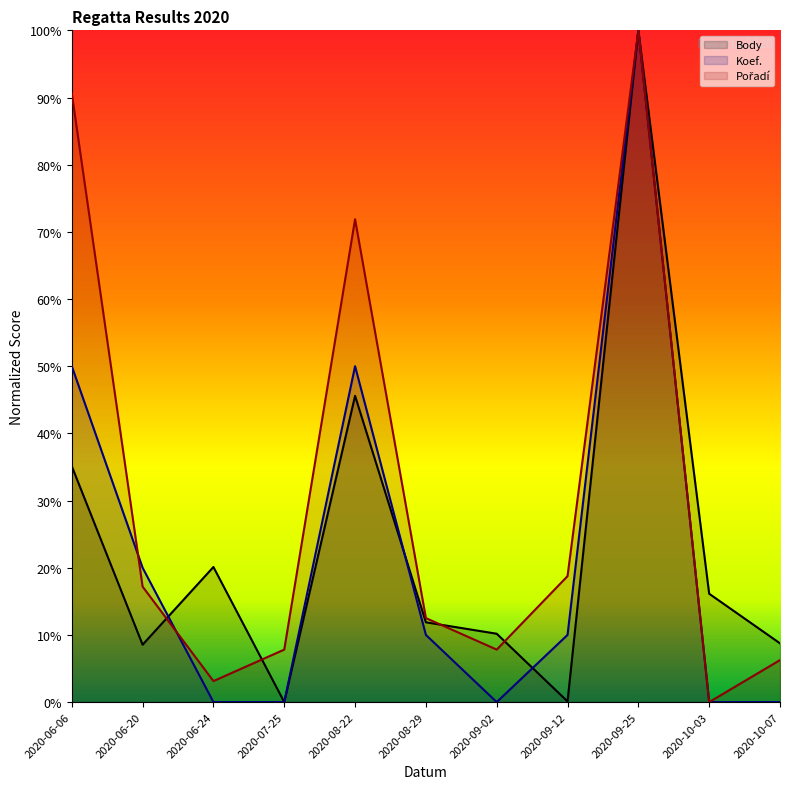

After their last crossing, which series has the higher values: Pořadí or Koef.?

Pořadí